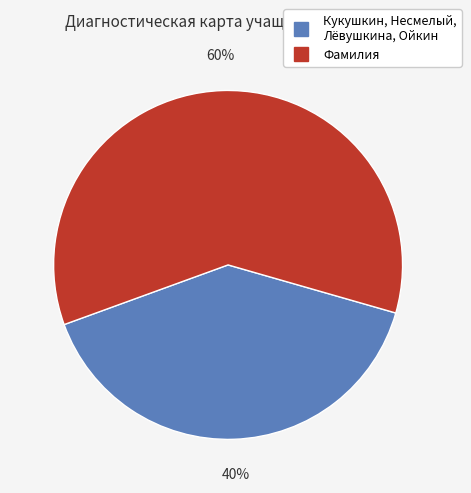

Is there any slice that represents more than half of the pie?

Yes